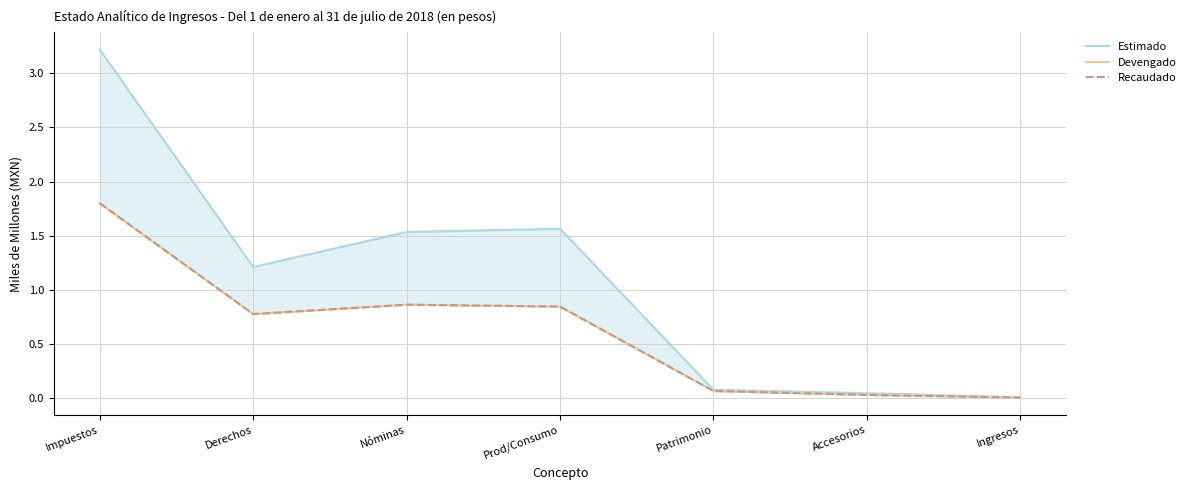

Which series has the largest range (max minus min)?

Estimado